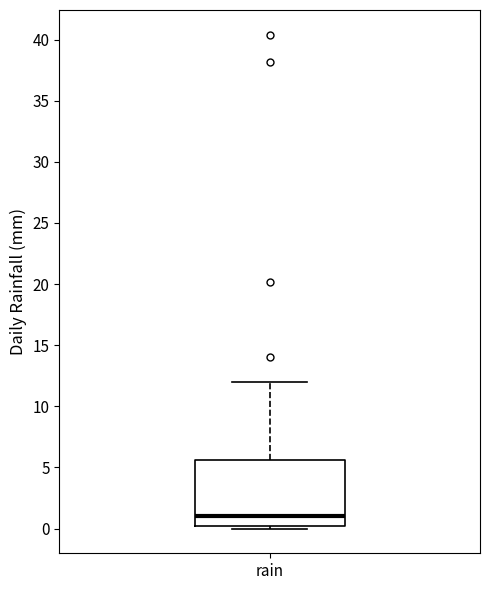

Read this box plot against the y-axis: the position of the median line, the range covered by the box, and the ends of both whiskers. The values are not printed on the chart, so give them approximately, as read against the axis.

median 1.0, box 0.0 to 5.5, whiskers 0.0 (just below the box's lower edge) to 12.0